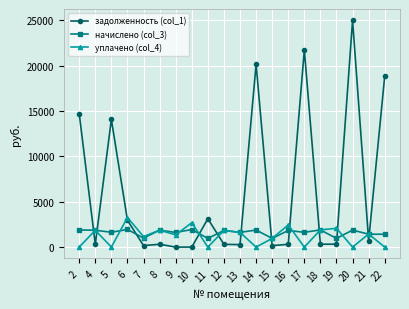

True or false: начислено (col_3) and уплачено (col_4) cross at least once.

True